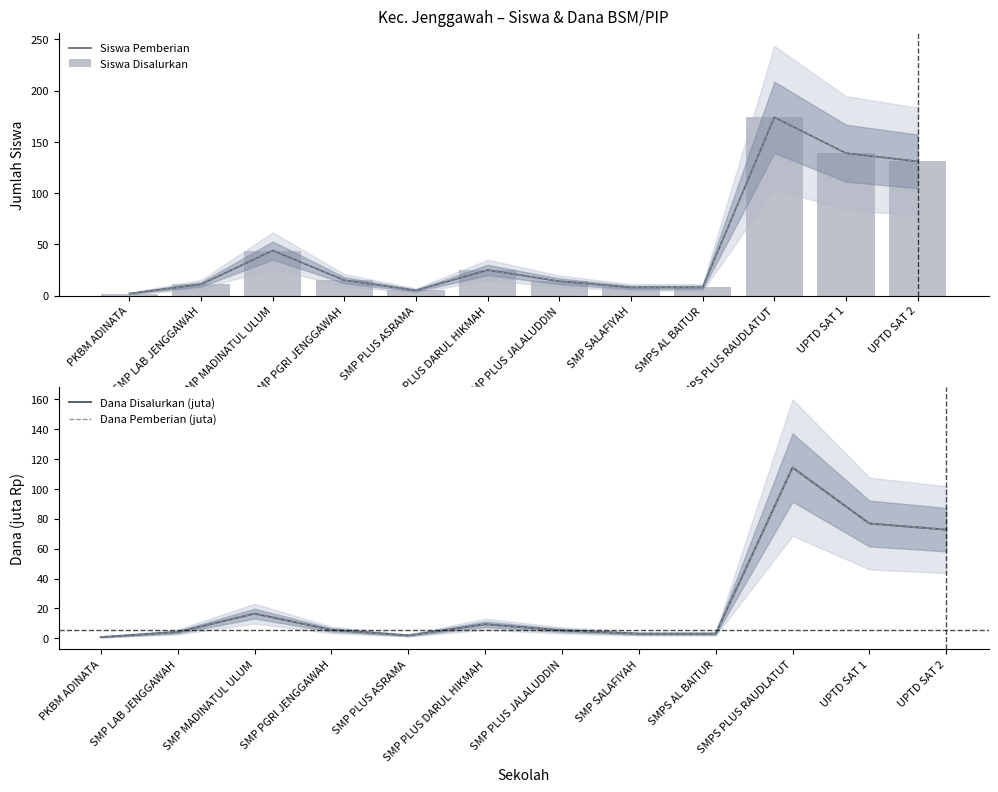

Are the bars grouped side by side (vs. stacked)?

Yes